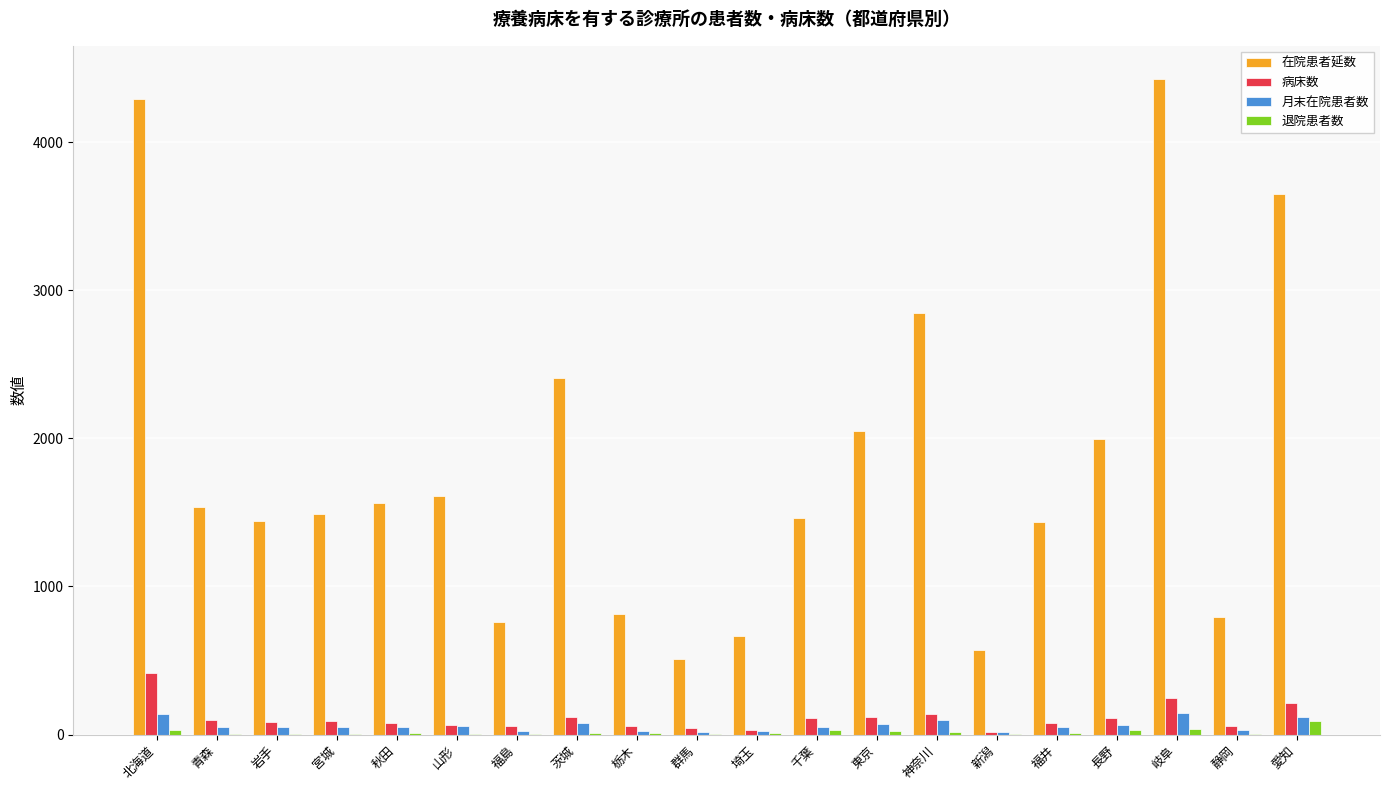

What is the sum of all 退院患者数 values?

346